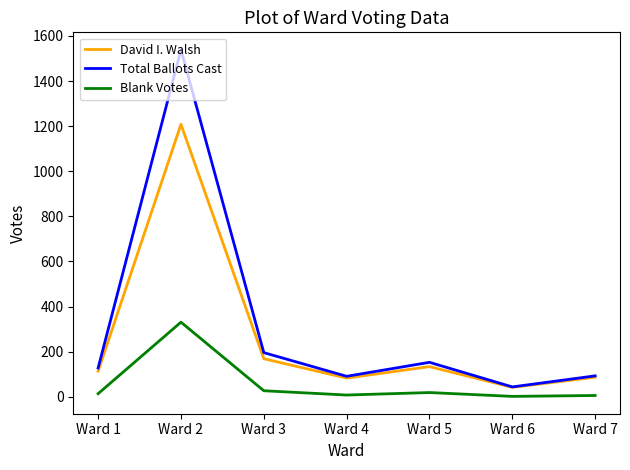

What is the difference between the highest and lowest values at Ward 4?

83